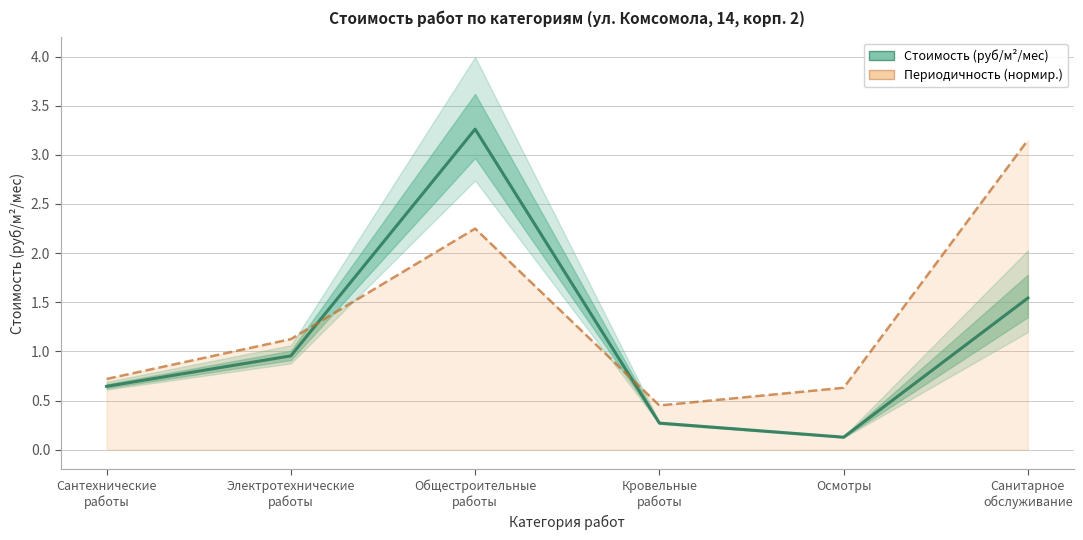

The Стоимость (руб/м²/мес) series shows 0.6 at Сантехнические
работы. True or false?

True